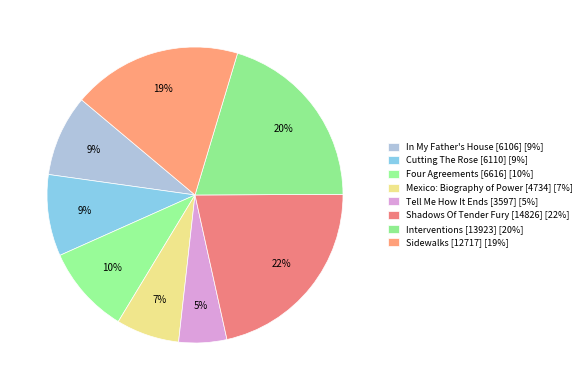

How much of the chart is everything except Tell Me How It Ends [3597]?

94.8%